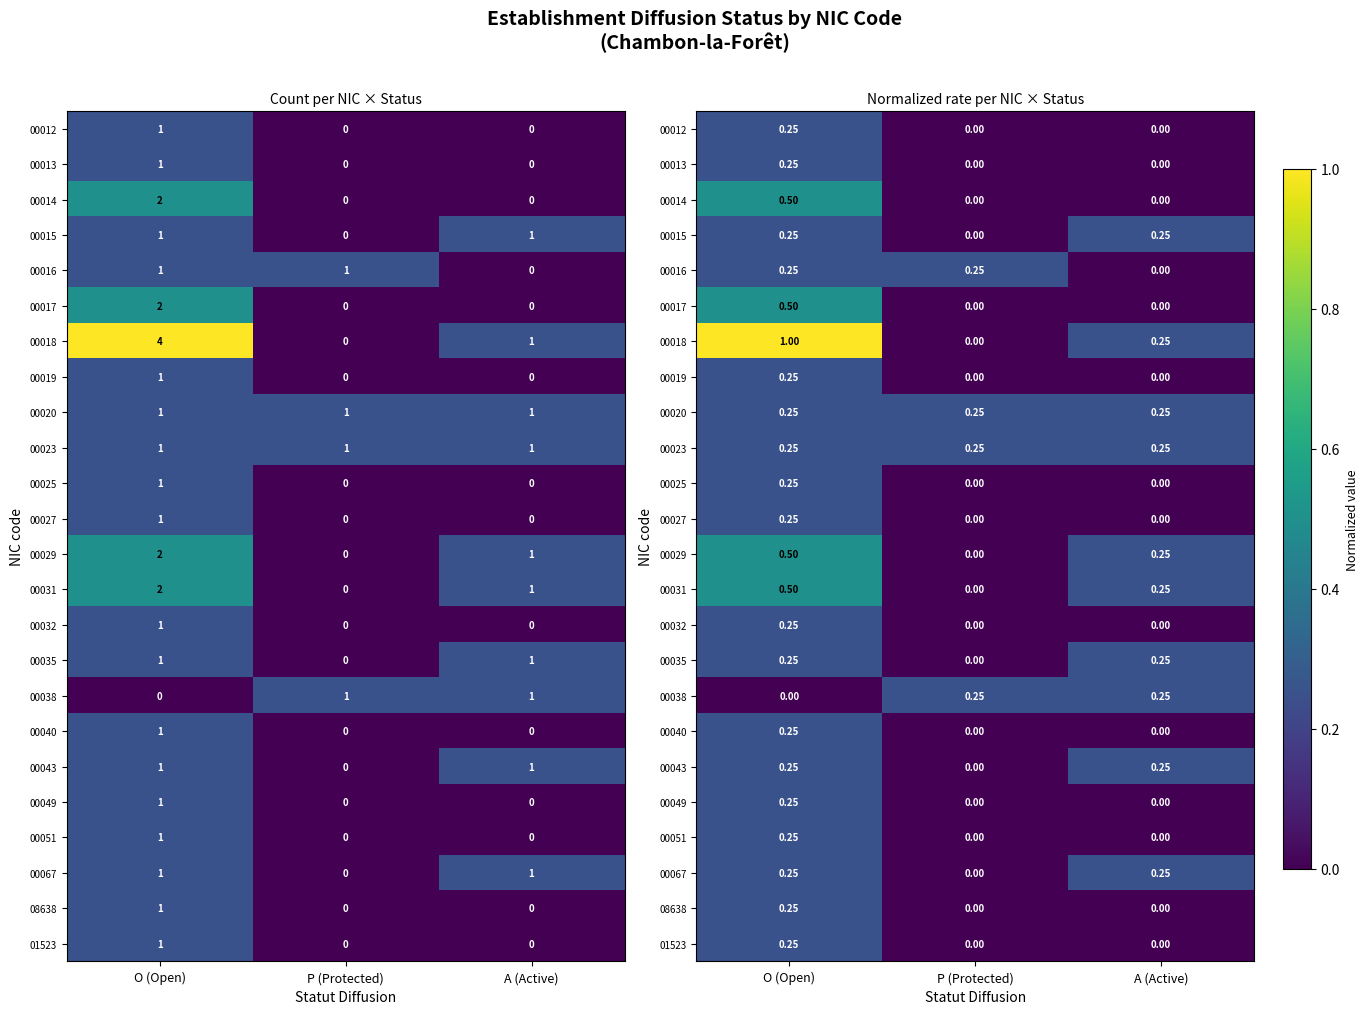

At which label is 00040 closest to 0?

P (Protected)